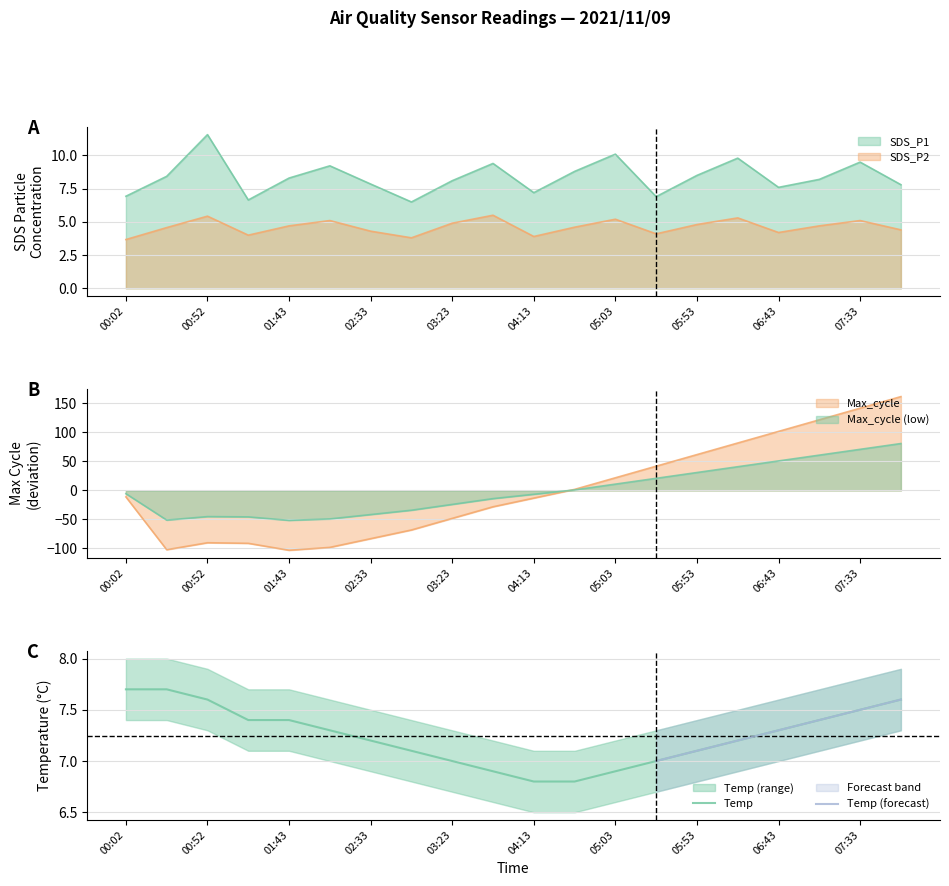

What is the value of the SDS_P2 point at the 3rd from the left?

5.4